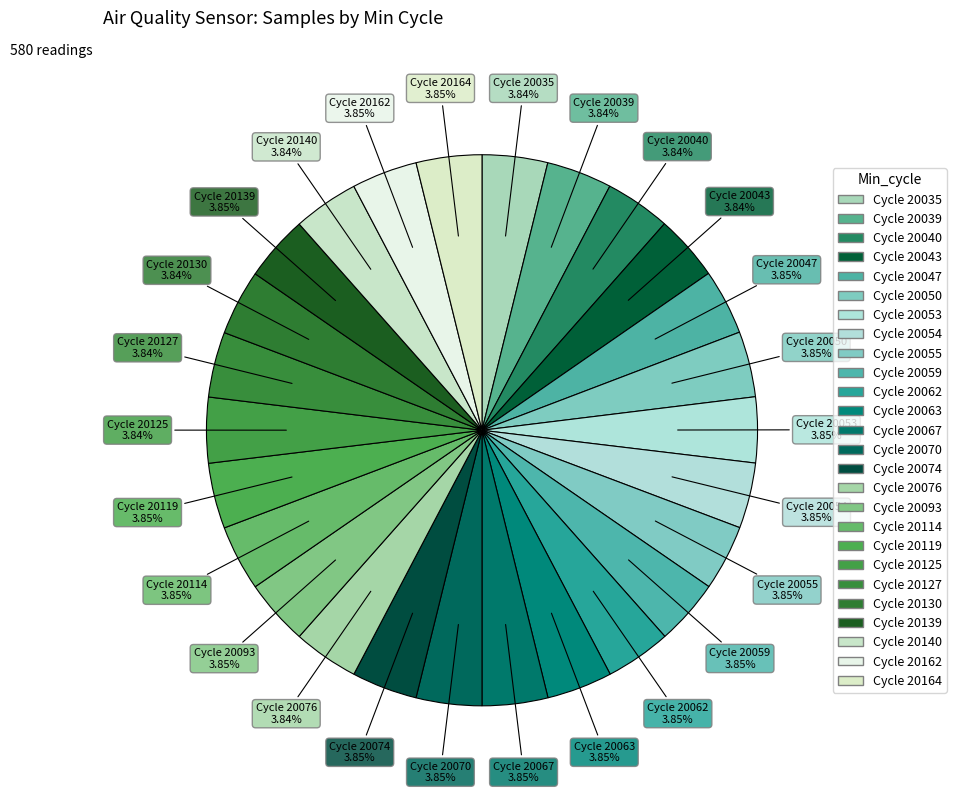

How many segments does this pie chart have?

26